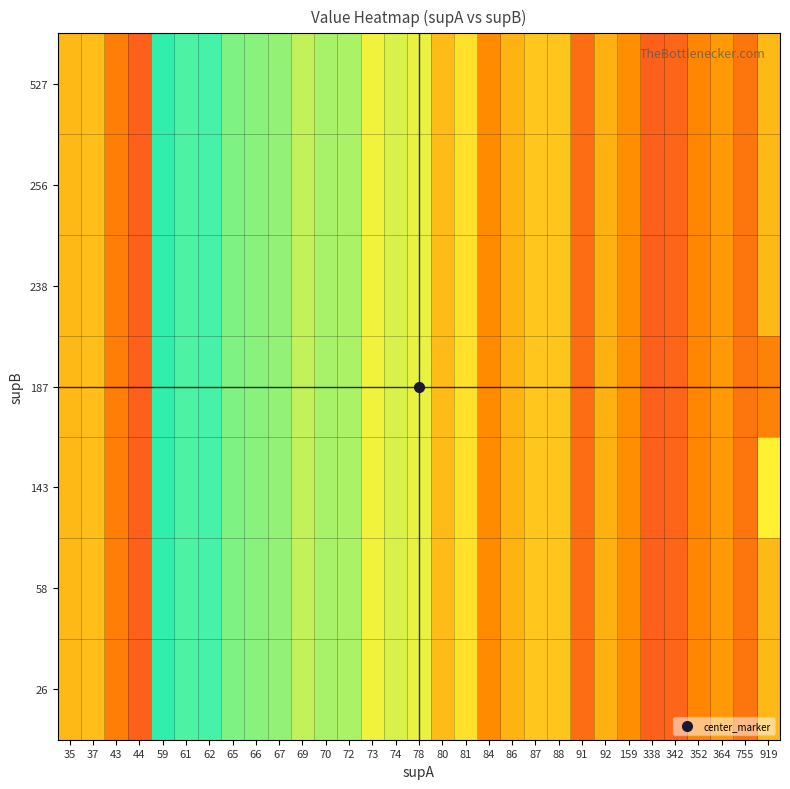

Which has a higher value, 59 or 78?

59